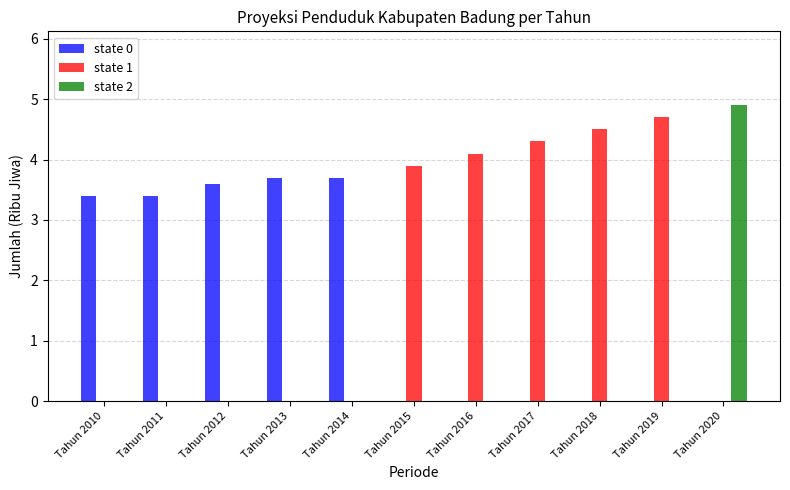

What is the sum of the state 1 values at Tahun 2018 and Tahun 2020?

4.5